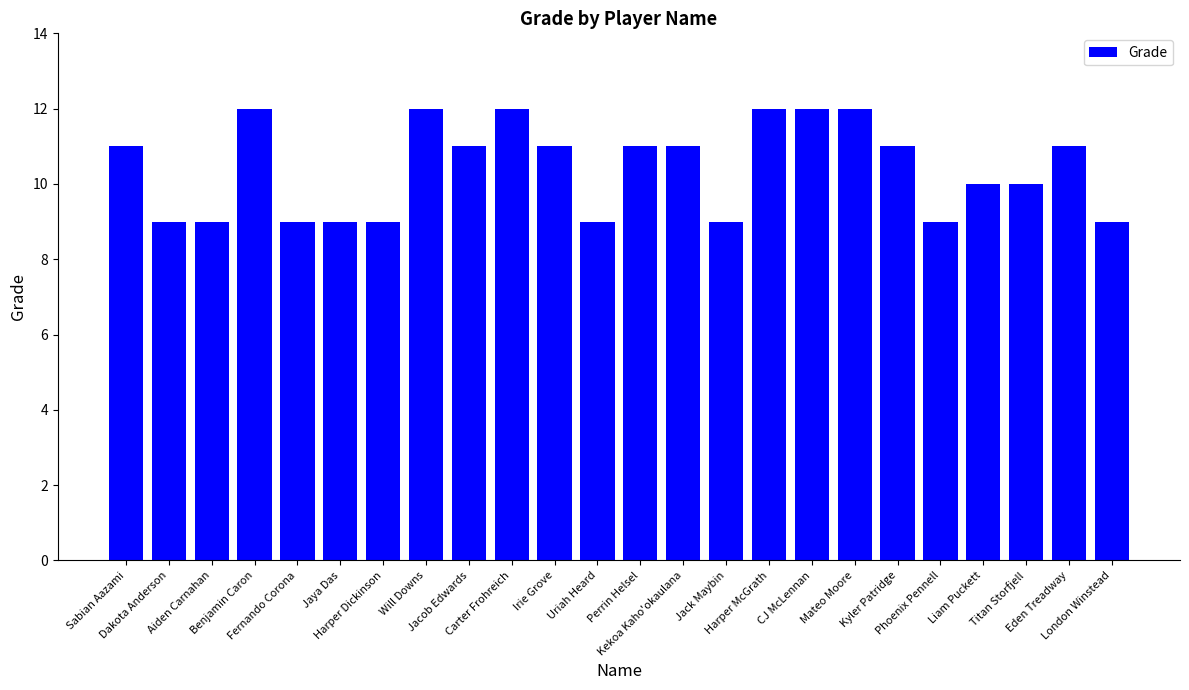

Reading right to left, list all the values displayed in this chart.

London Winstead=9	Eden Treadway=11	Titan Storfjell=10	Liam Puckett=10	Phoenix Pennell=9	Kyler Patridge=11	Mateo Moore=12	CJ McLennan=12	Harper McGrath=12	Jack Maybin=9	Kekoa Kaho'okaulana=11	Perrin Helsel=11	Uriah Heard=9	Irie Grove=11	Carter Frohreich=12	Jacob Edwards=11	Will Downs=12	Harper Dickinson=9	Jaya Das=9	Fernando Corona=9	Benjamin Caron=12	Aiden Carnahan=9	Dakota Anderson=9	Sabian Aazami=11